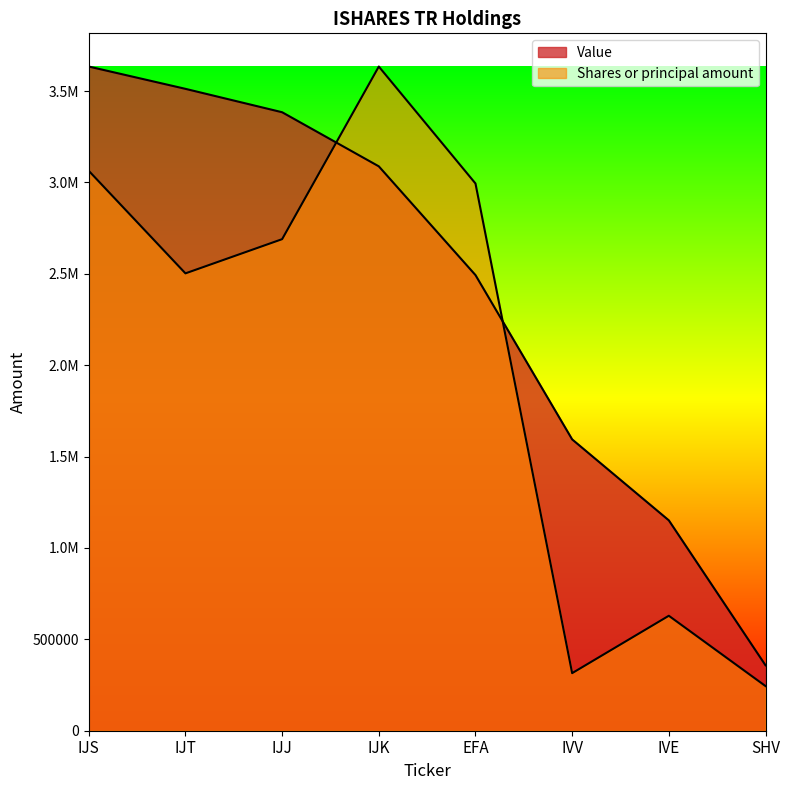

What is the difference between the highest and lowest values at IJT?

1009616.3